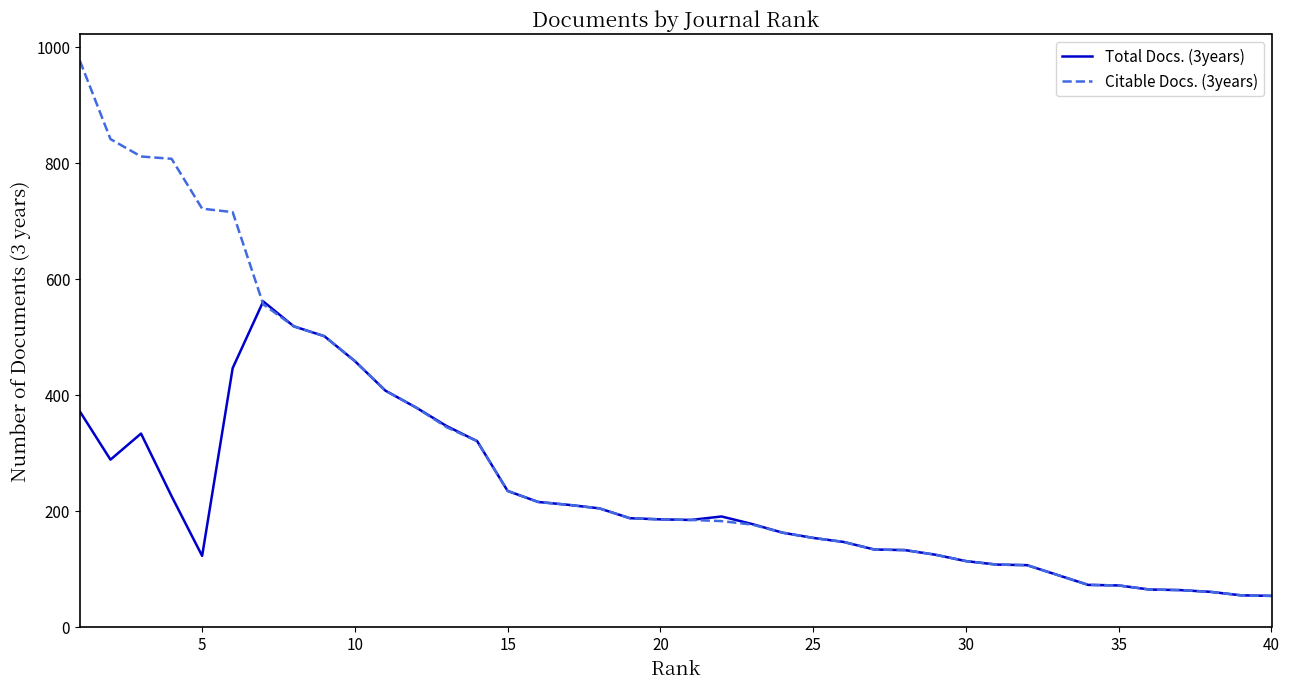

Which series has the largest total across all categories?

Citable Docs. (3years)